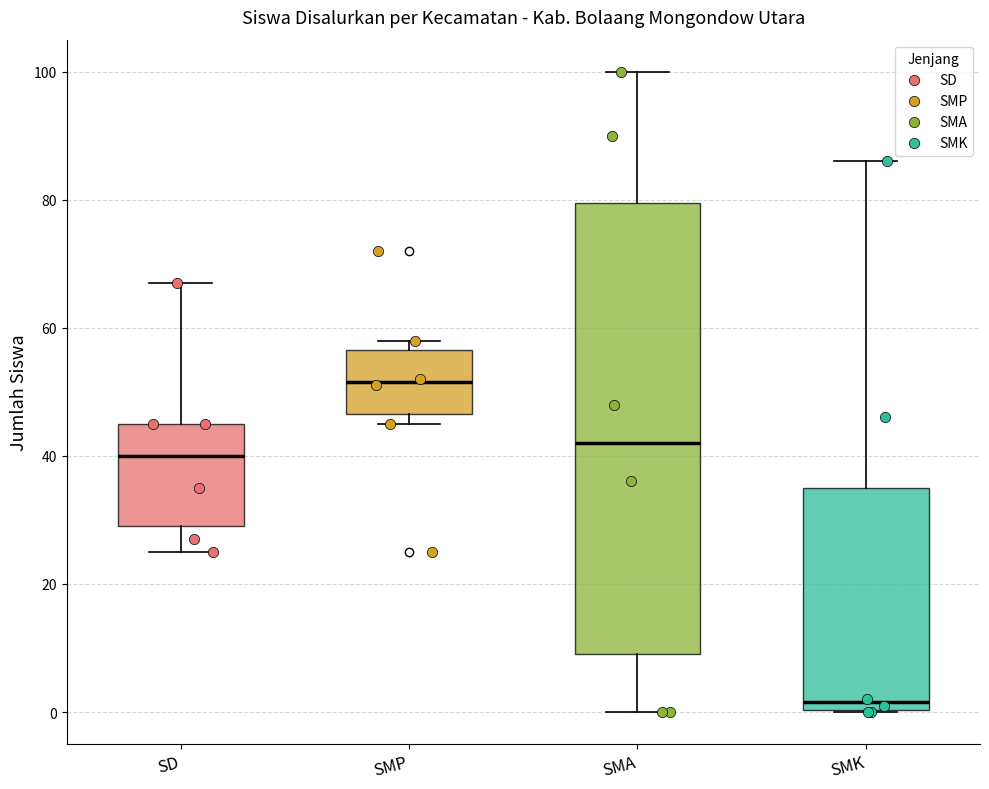

Comparing the boxes themselves (not the whiskers), which one is the tallest?

SMA